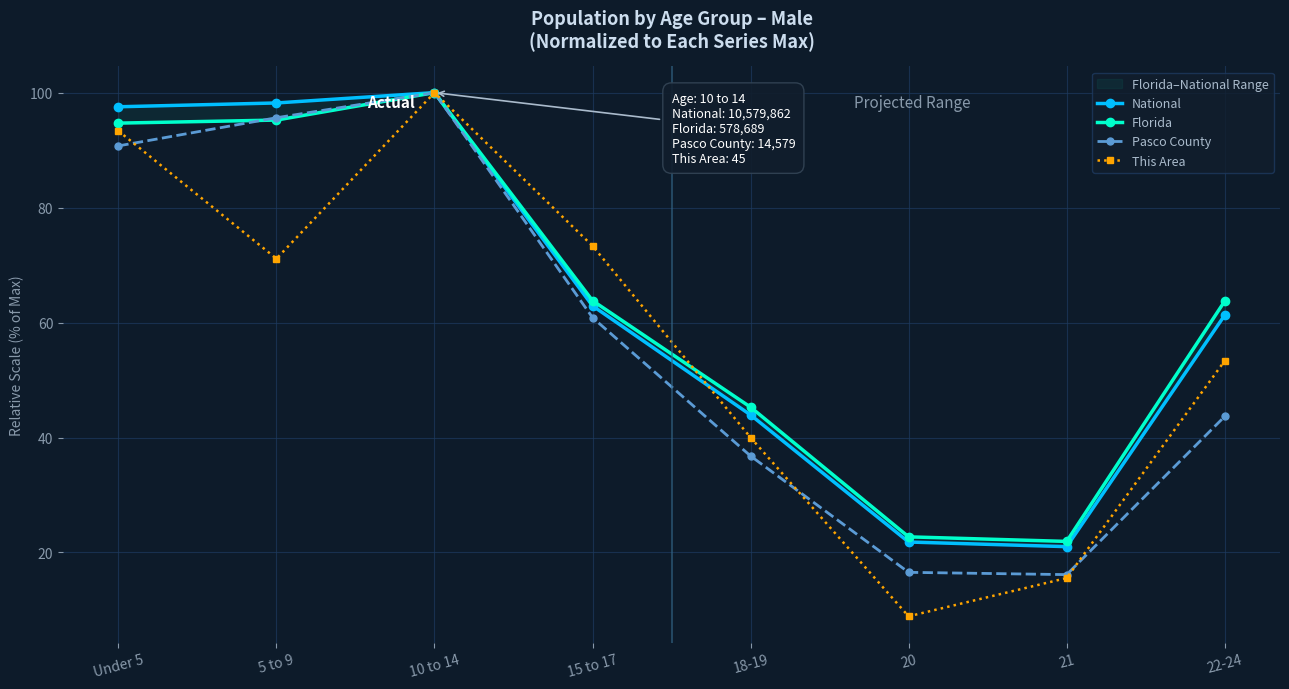

After their last crossing, which series has the higher values: Pasco County or Florida?

Pasco County